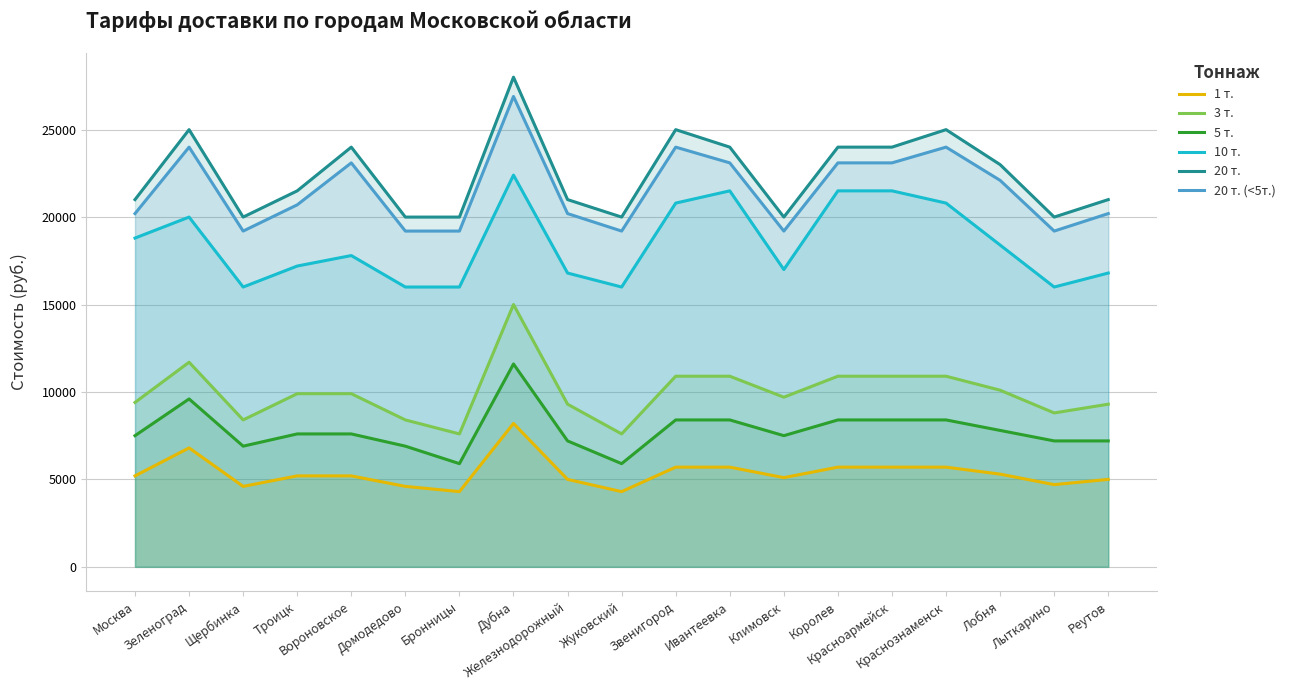

What is the total value across all series at Ивантеевка?

93600